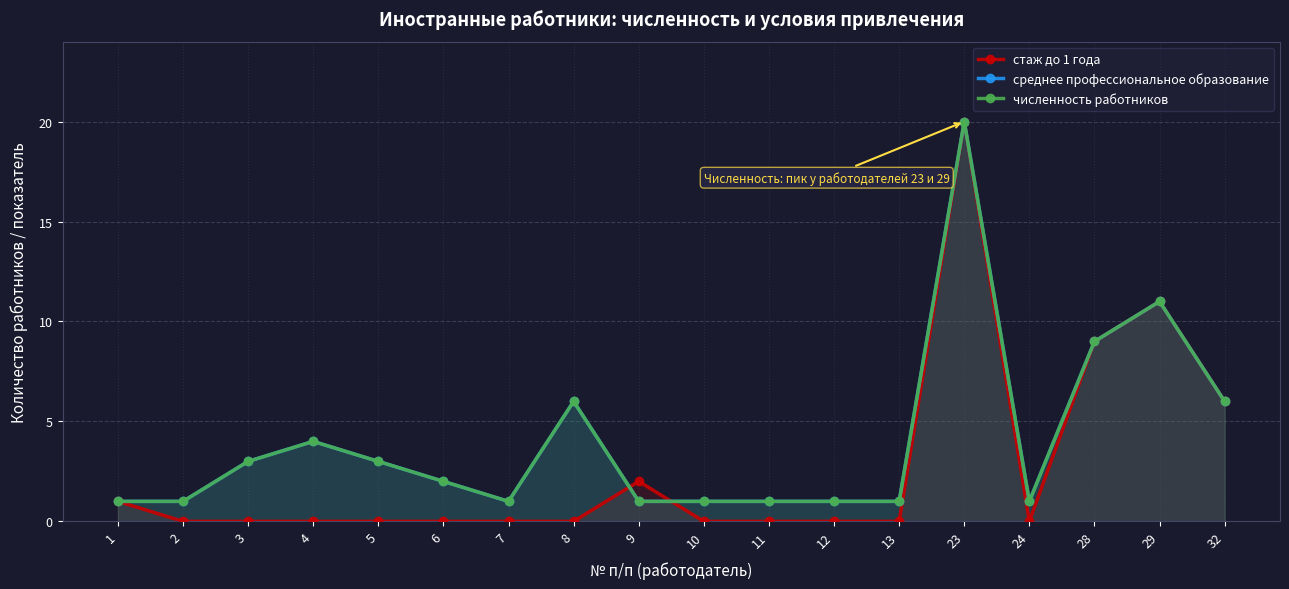

Reading left to right, transcribe all the data shown in this chart.

стаж до 1 года: 1=1	2=0	3=0	4=0	5=0	6=0	7=0	8=0	9=2	10=0	11=0	12=0	13=0	23=20	24=0	28=9	29=11	32=6
среднее профессиональное образование: 1=1	2=1	3=3	4=4	5=3	6=2	7=1	8=6	9=1	10=1	11=1	12=1	13=1	23=20	24=1	28=9	29=11	32=6
численность работников: 1=1	2=1	3=3	4=4	5=3	6=2	7=1	8=6	9=1	10=1	11=1	12=1	13=1	23=20	24=1	28=9	29=11	32=6